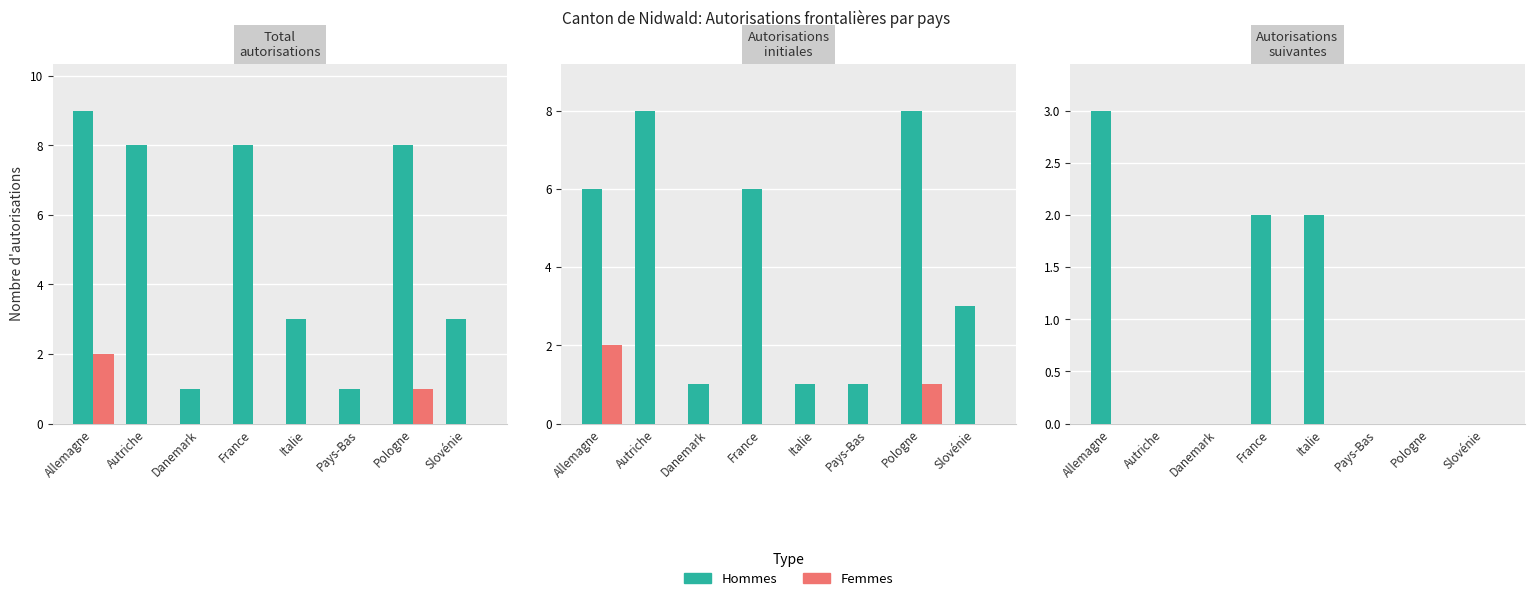

At which label does Hommes reach its minimum?

Autriche